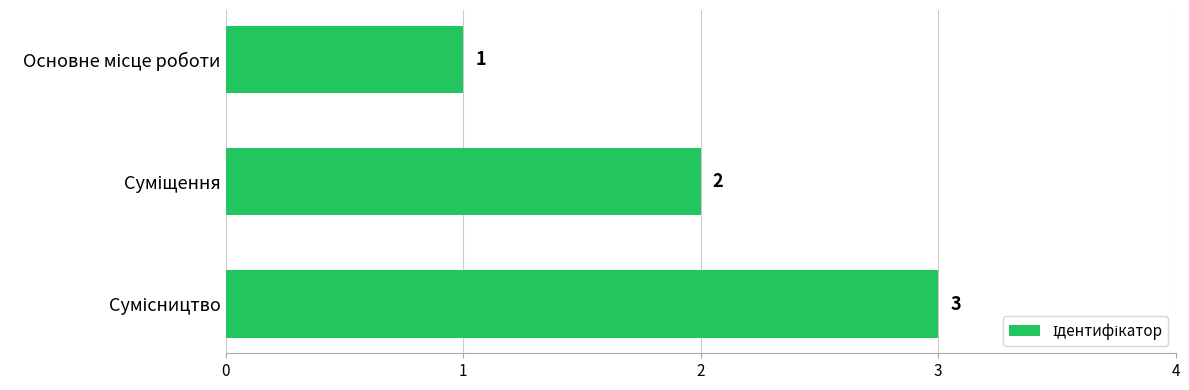

What is the value of the 1st bar from the top?

1